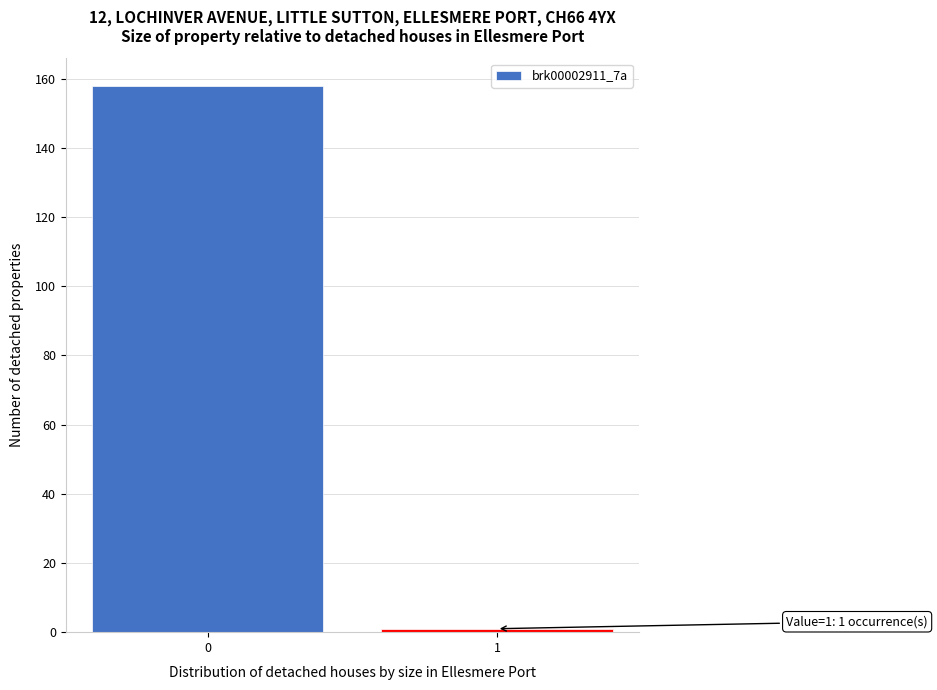

Reading right to left, extract all data points from this chart.

1=1	0=158